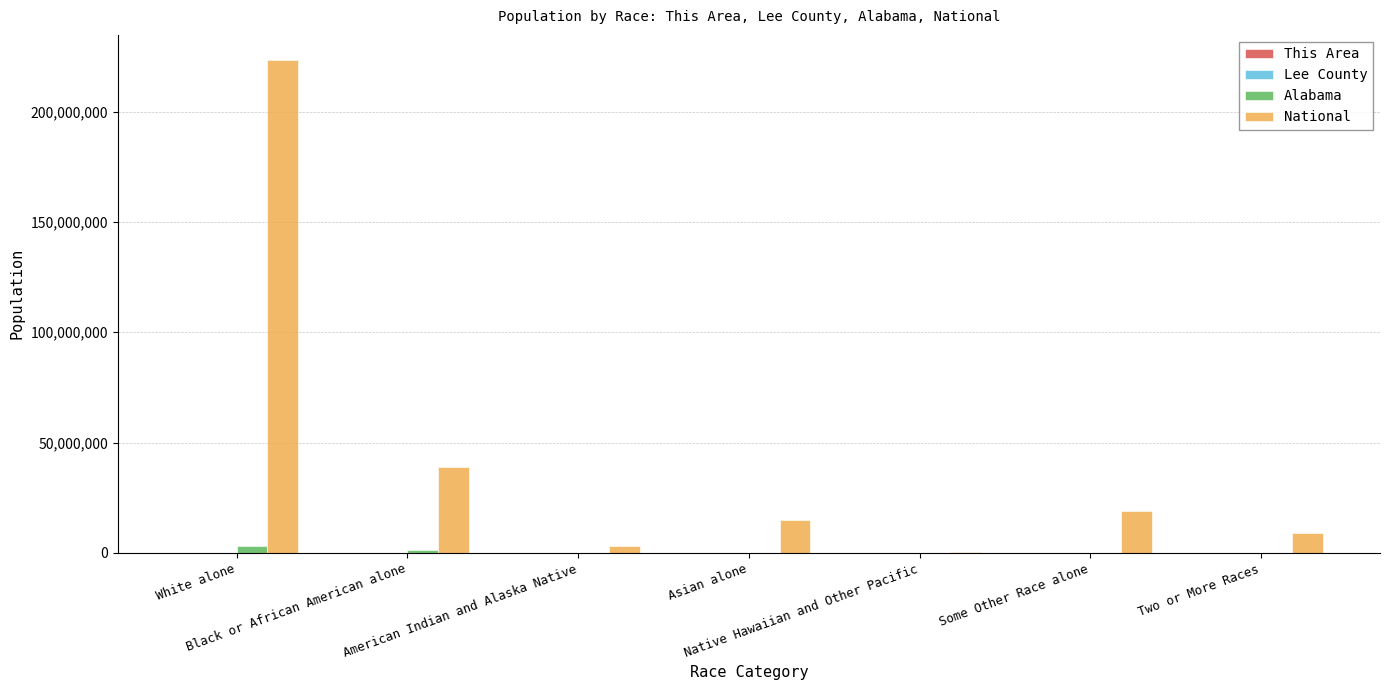

What is the maximum value shown in the chart?

223553265